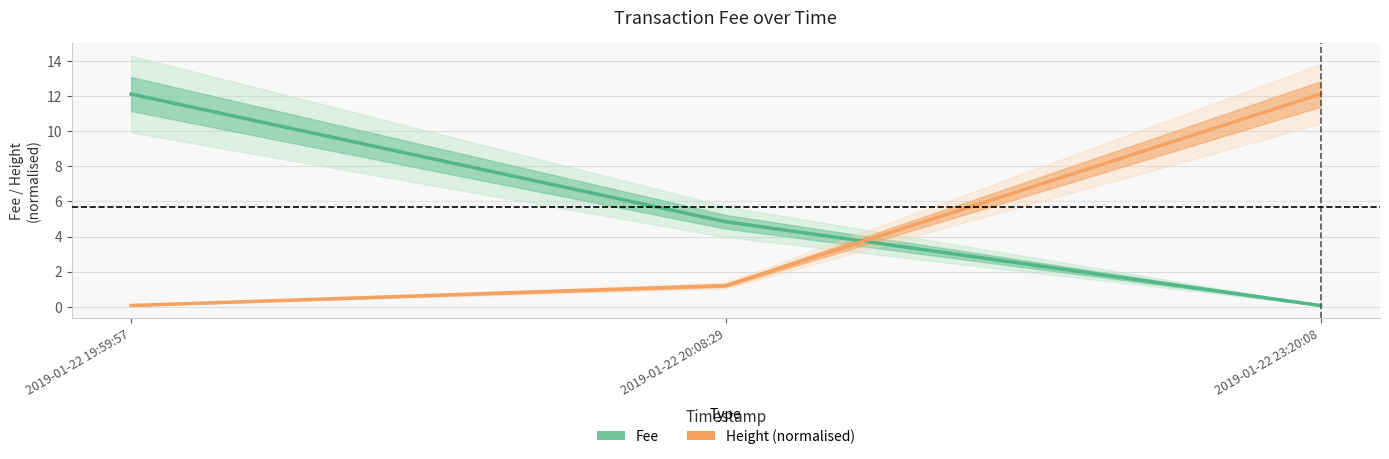

At which category is the sum across all series the highest?

2019-01-22 19:59:57